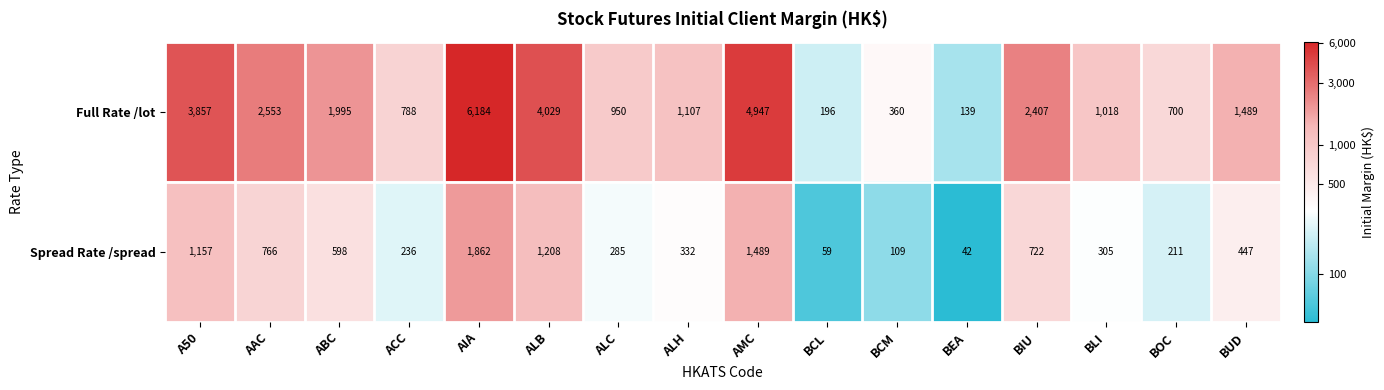

List the series in order of their overall mean, highest first.

Full Rate /lot, Spread Rate /spread